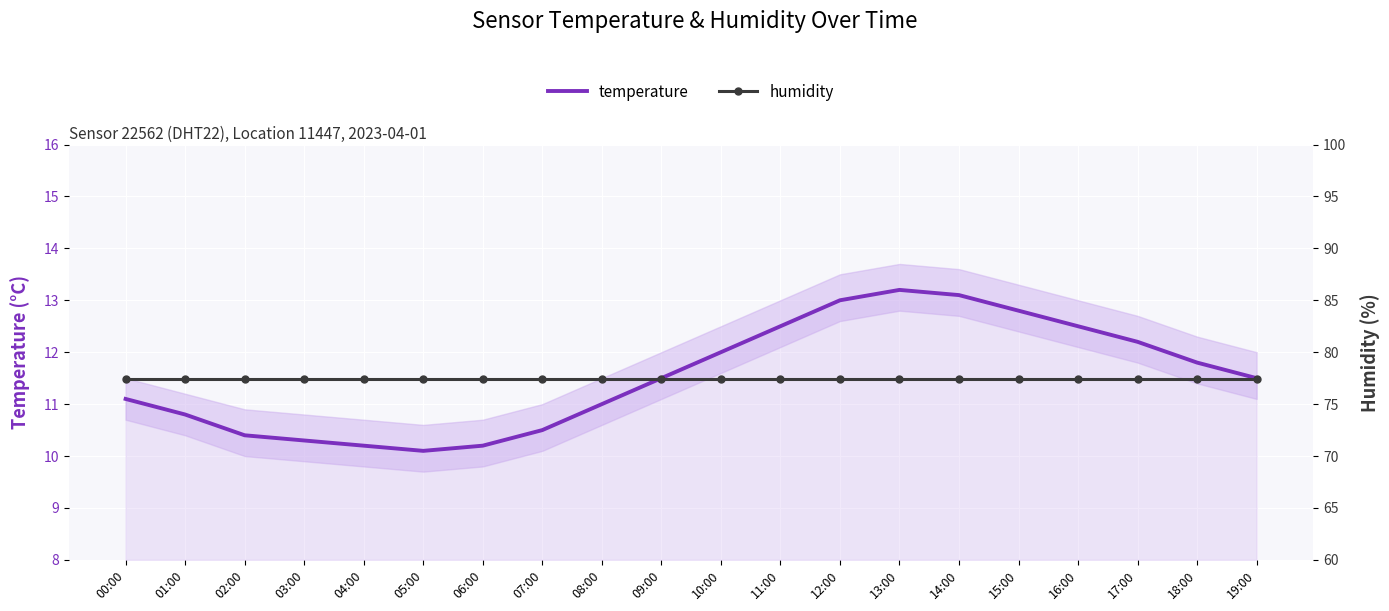

How many lines are shown in the chart?

2